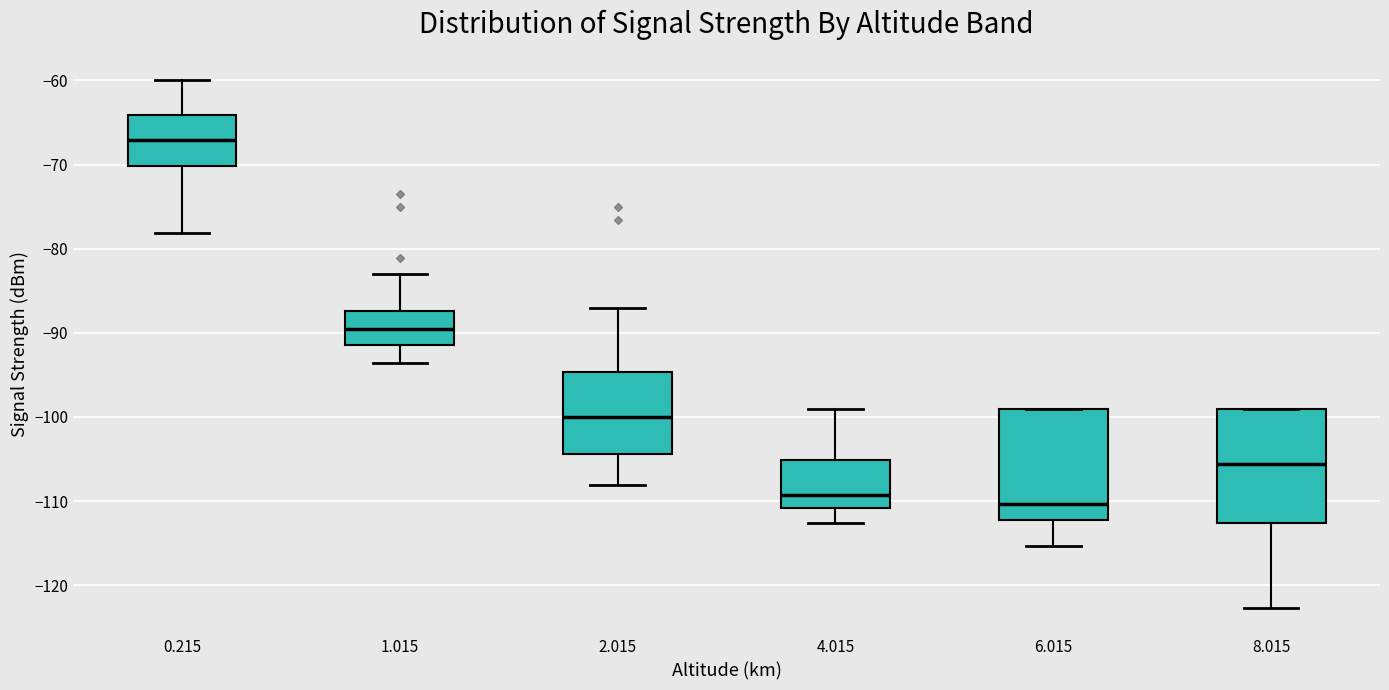

Where is the upper edge of the box at x = 4.015 on the y-axis? The values are not printed on the chart, so give them approximately, as read against the axis.

-105